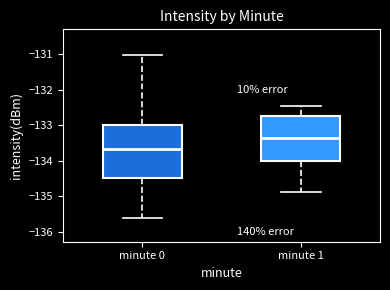

Where is the lower edge of the box for minute 0 on the y-axis? The values are not printed on the chart, so give them approximately, as read against the axis.

-134.5